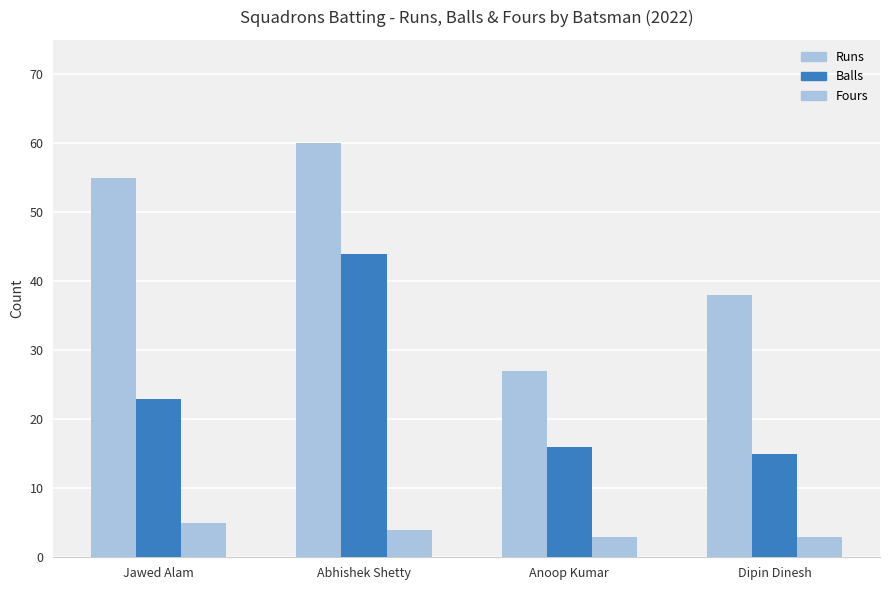

Count the Fours values in the range 3 to 5.

4